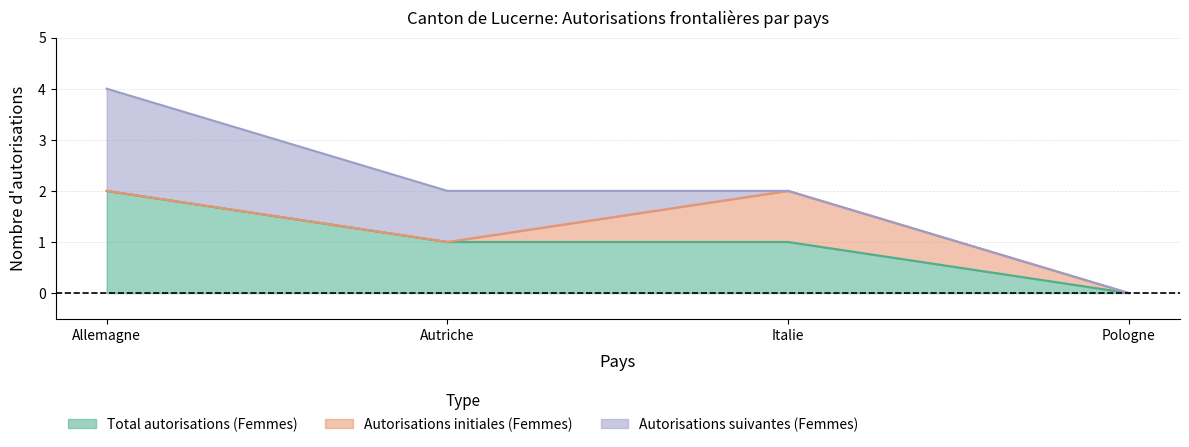

True or false: Autorisations suivantes (Femmes) and Total autorisations (Femmes) intersect in this chart.

False